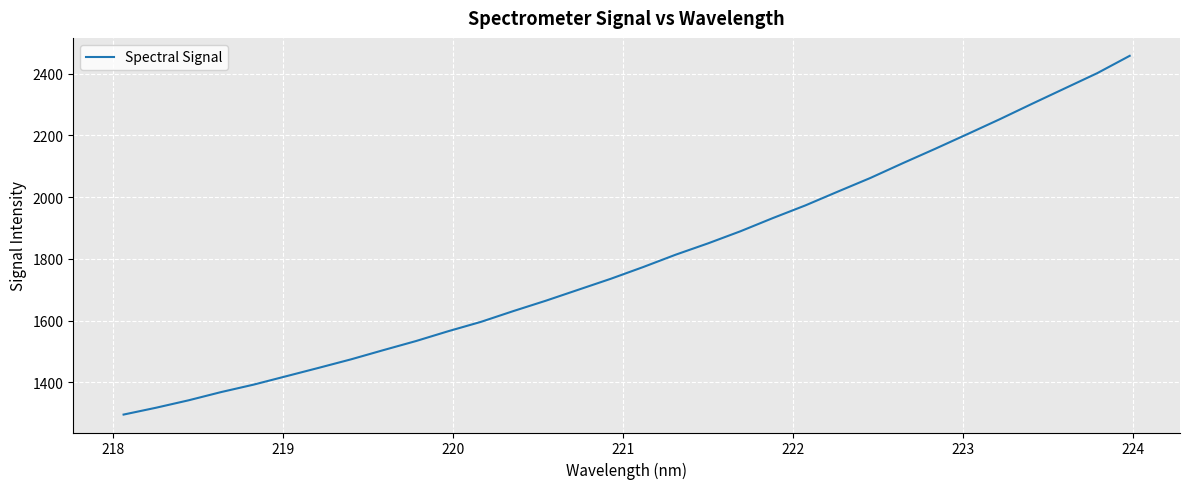

What is the maximum value shown in the chart?

2457.4